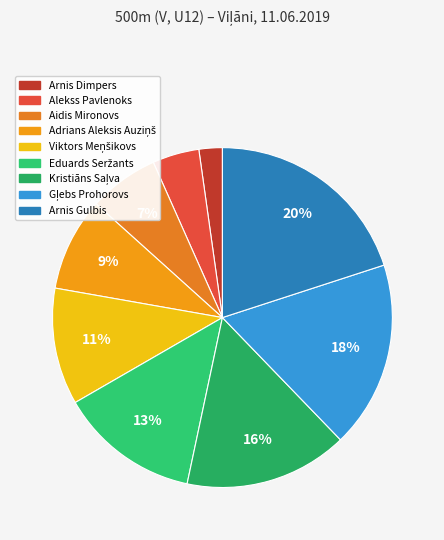

To the nearest percent, what is the combined percentage of Viktors Meņšikovs and Eduards Seržants?

24%